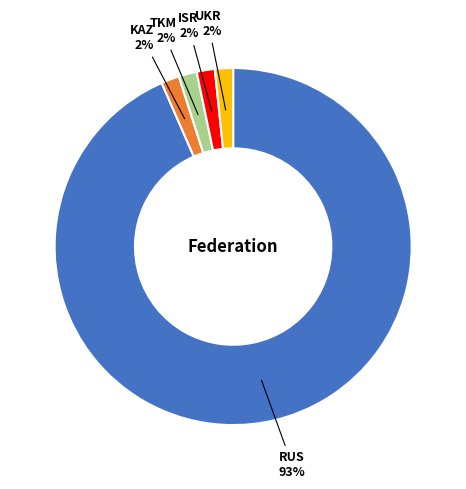

To the nearest percent, what is the average slice percentage?

20%